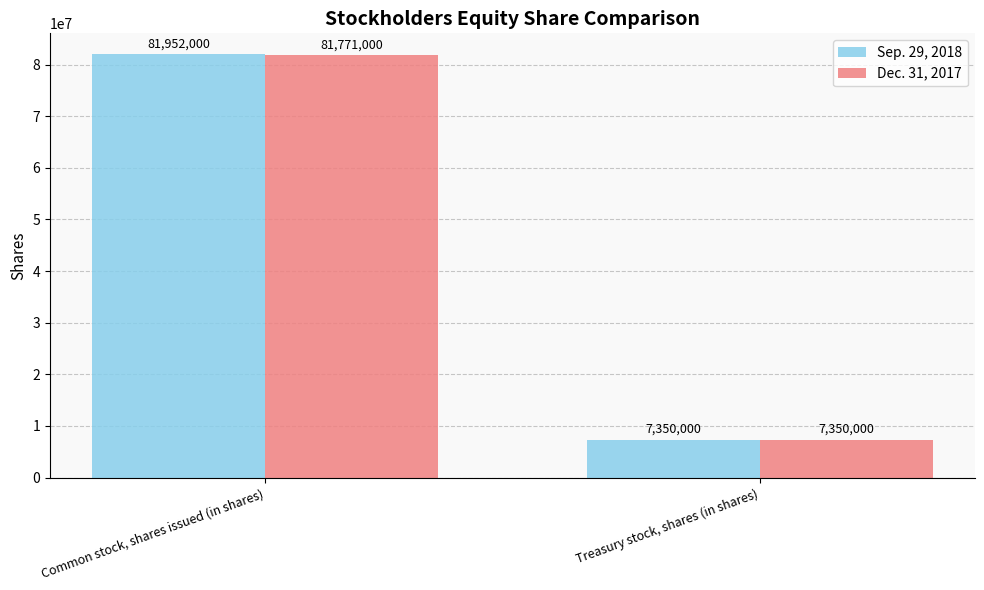

How many bars are there in each group?

2